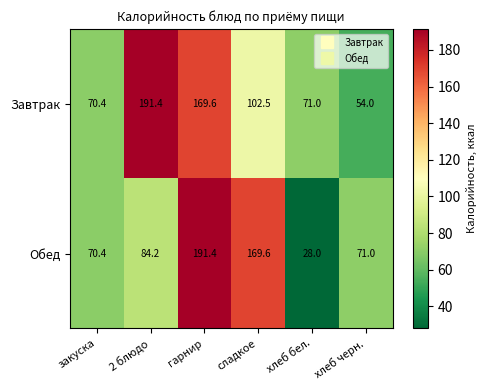

True or false: Завтрак has a value of 54.0 at хлеб черн..

True